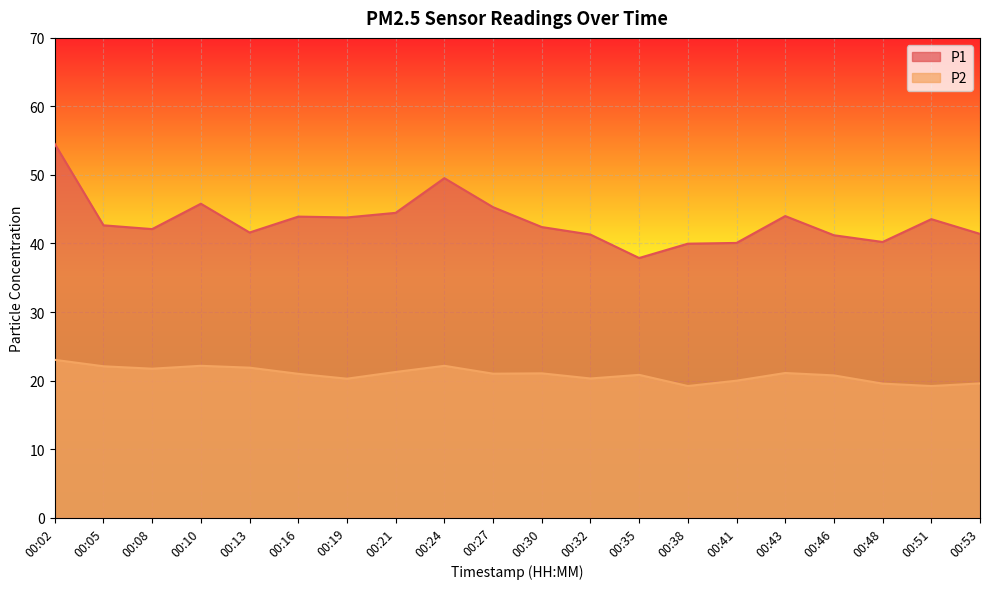

What is the difference between the maximum and second lowest values in the P1 series?

14.6